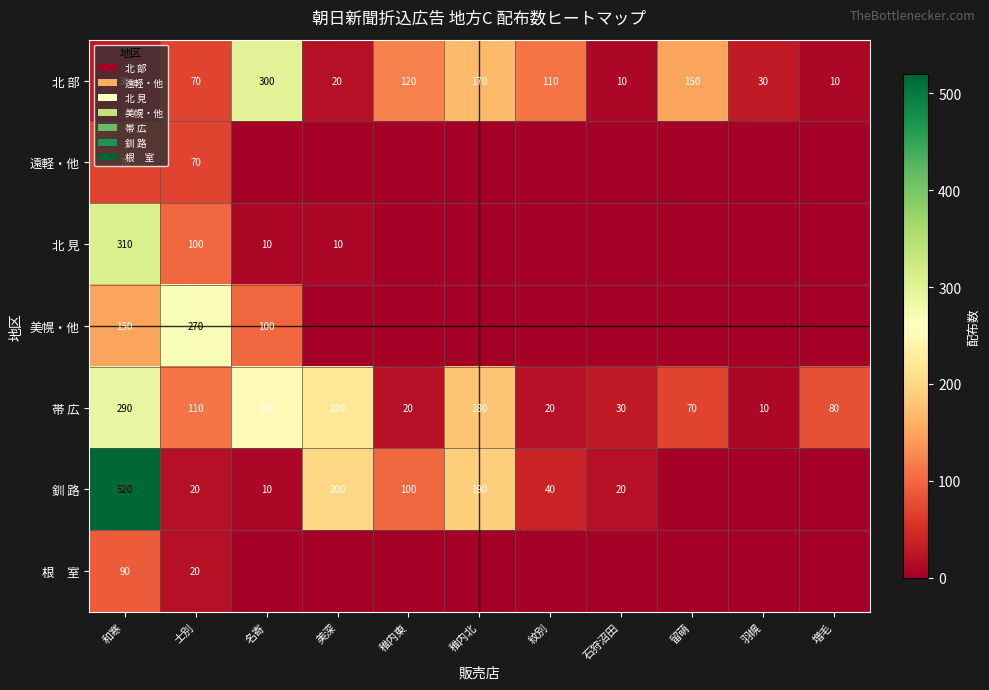

What is the maximum value for 帯 広?

290